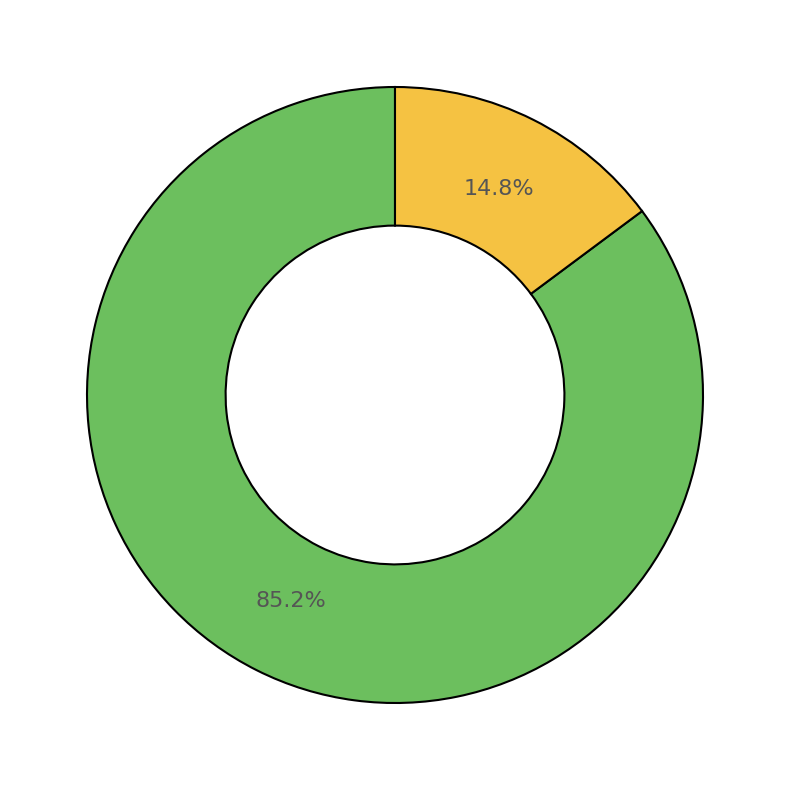

How many segments does this pie chart have?

2